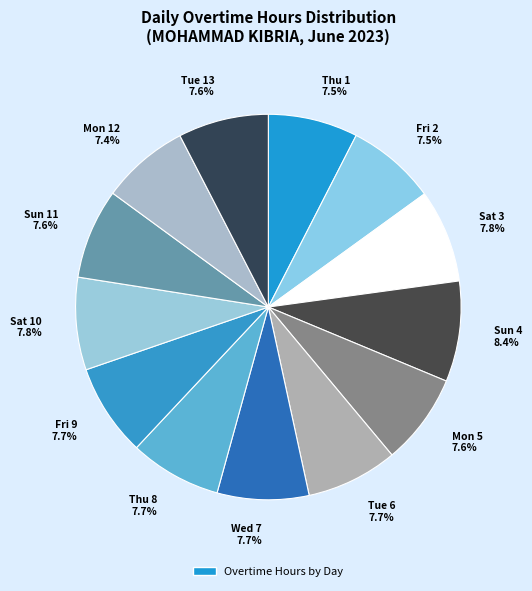

What percentage is the Mon 12 slice, to the nearest percent?

7%